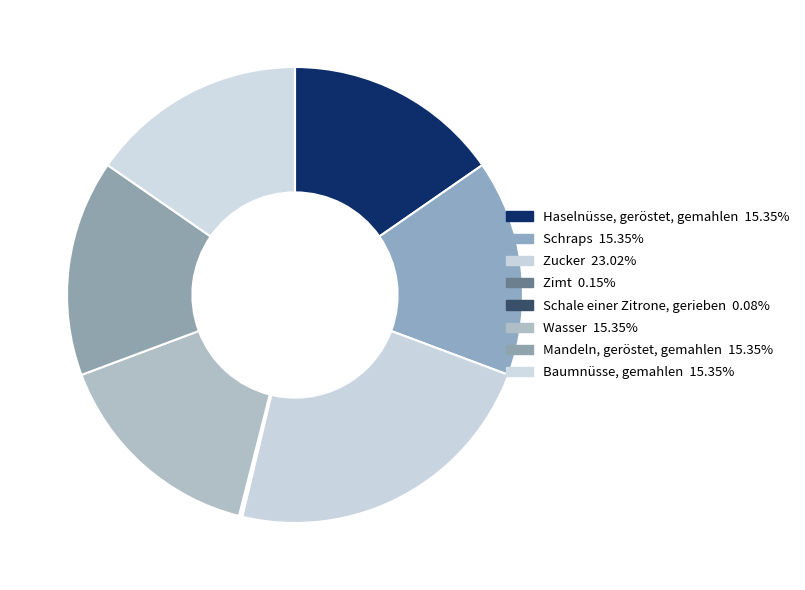

Is there any slice that represents more than half of the pie?

No